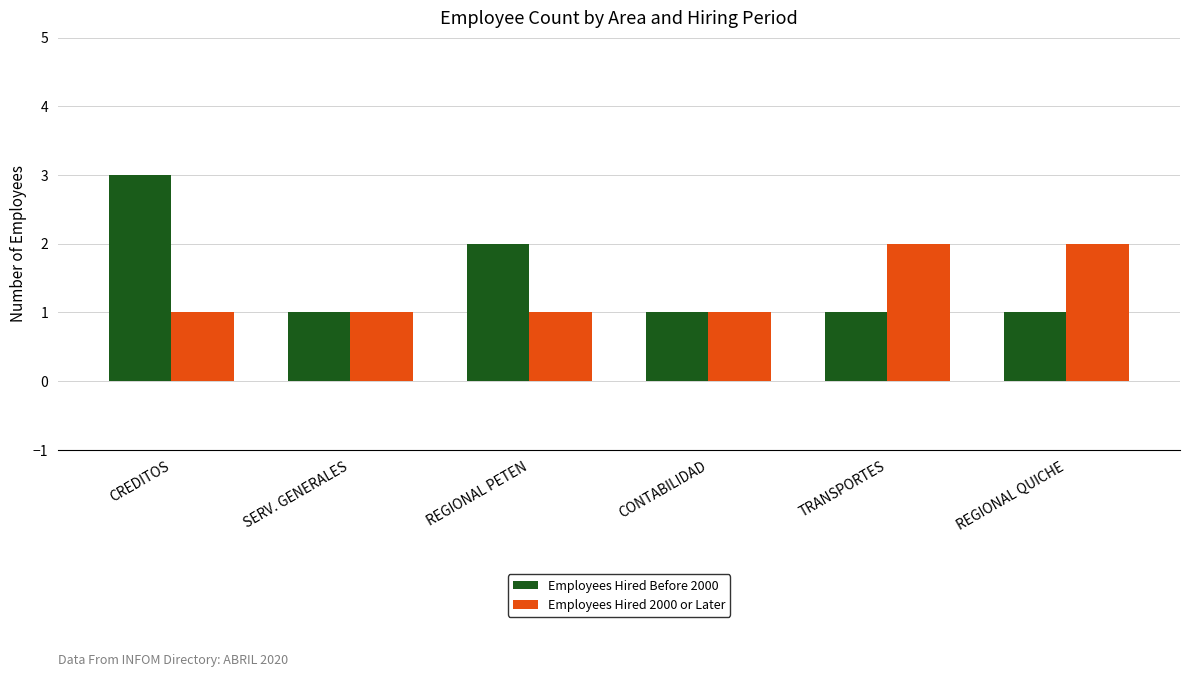

At which category is the sum across all series the highest?

CREDITOS